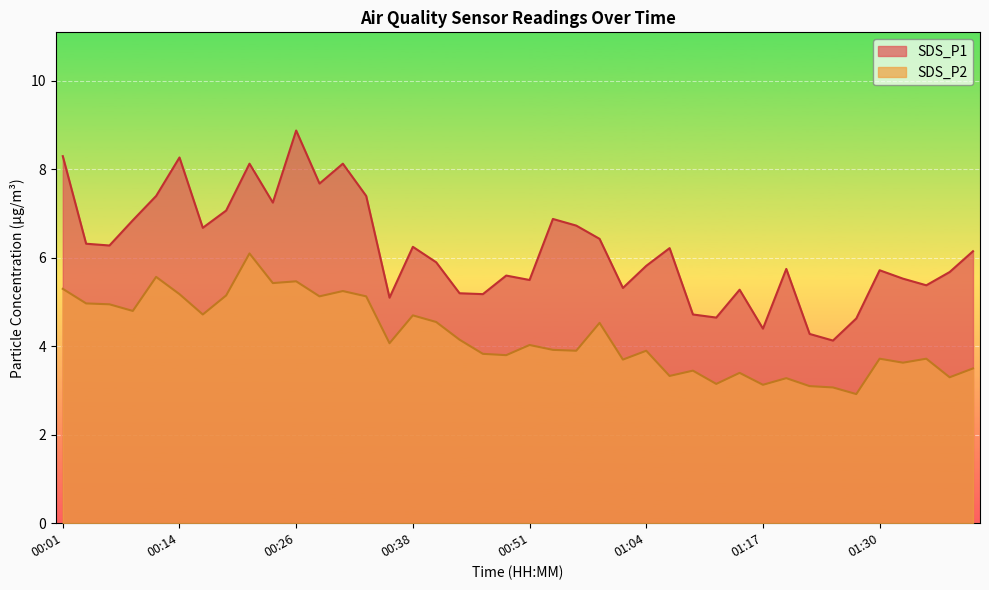

What is the difference between the SDS_P1 values at 00:16 and 00:54?

0.2